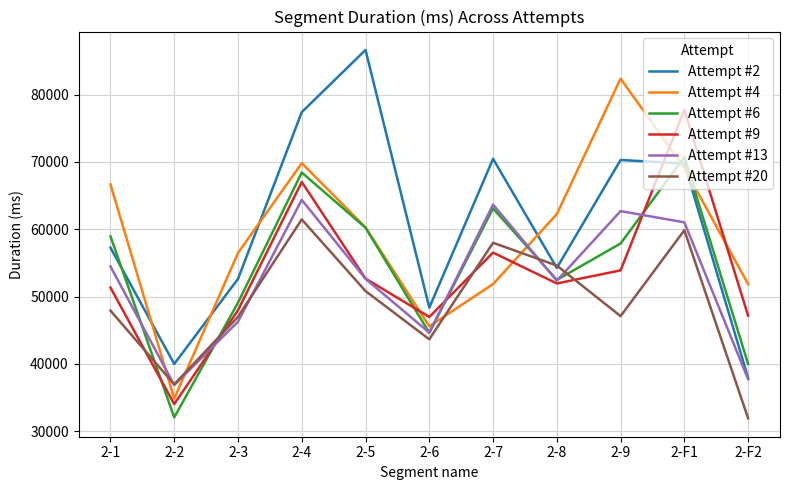

Is it true that Attempt #6 equals 9436 at 2-F2?

False